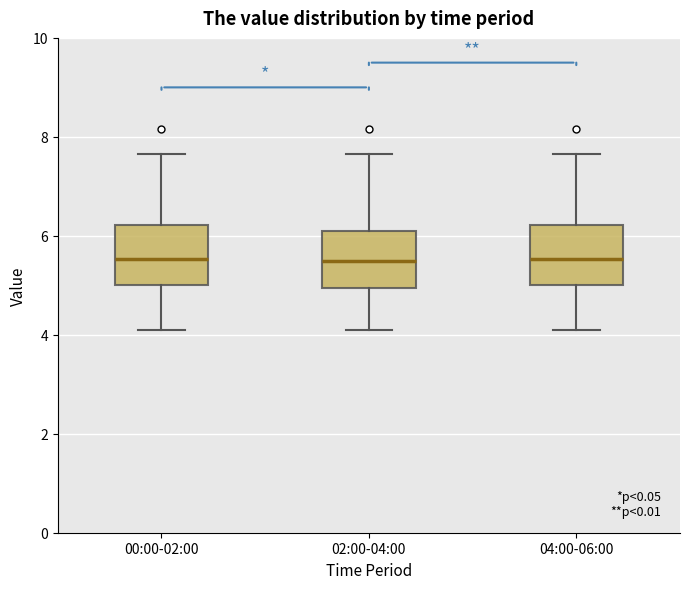

Reading left to right, read every box against the y-axis: the position of its median line, the range the box covers, and the ends of its whiskers. The values are not printed on the chart, so give them approximately, as read against the axis.

00:00-02:00: median 5.6, box 5.0 to 6.2, whiskers 4.2 to 7.6
02:00-04:00: median 5.4, box 5.0 to 6.2, whiskers 4.2 to 7.6
04:00-06:00: median 5.6, box 5.0 to 6.2, whiskers 4.2 to 7.6